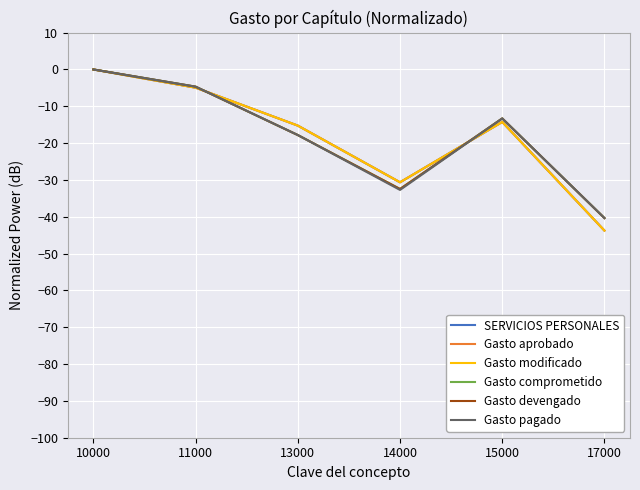

Read the Gasto devengado value at 14000.

-32.5